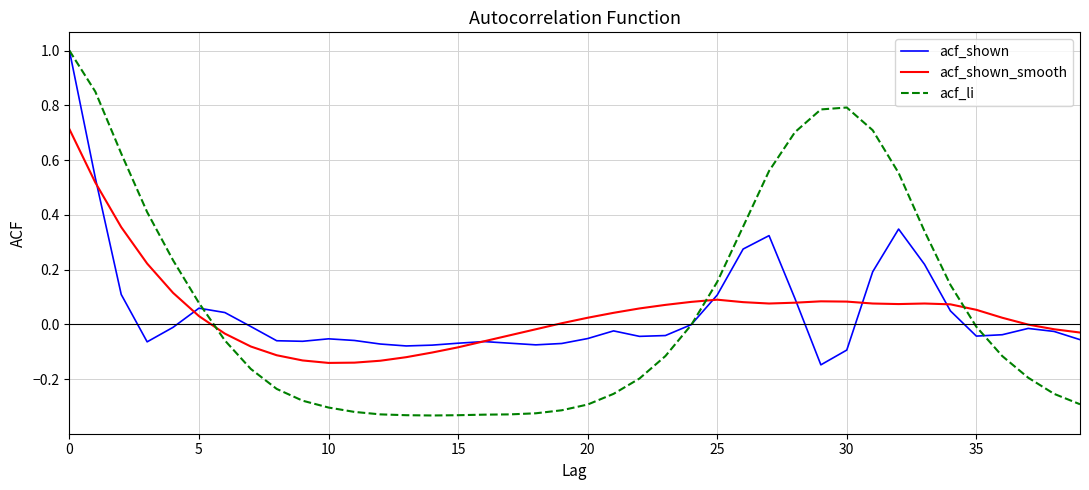

Which series has the widest spread of values?

acf_li